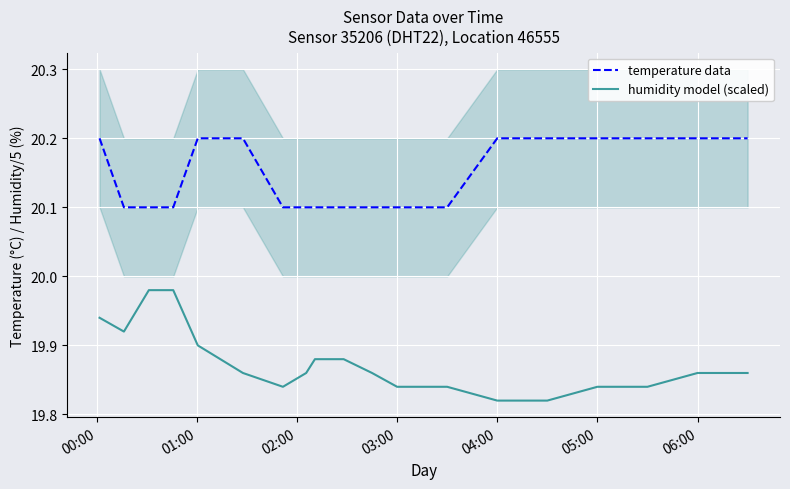

Does the chart display data point markers on the line(s)?

No